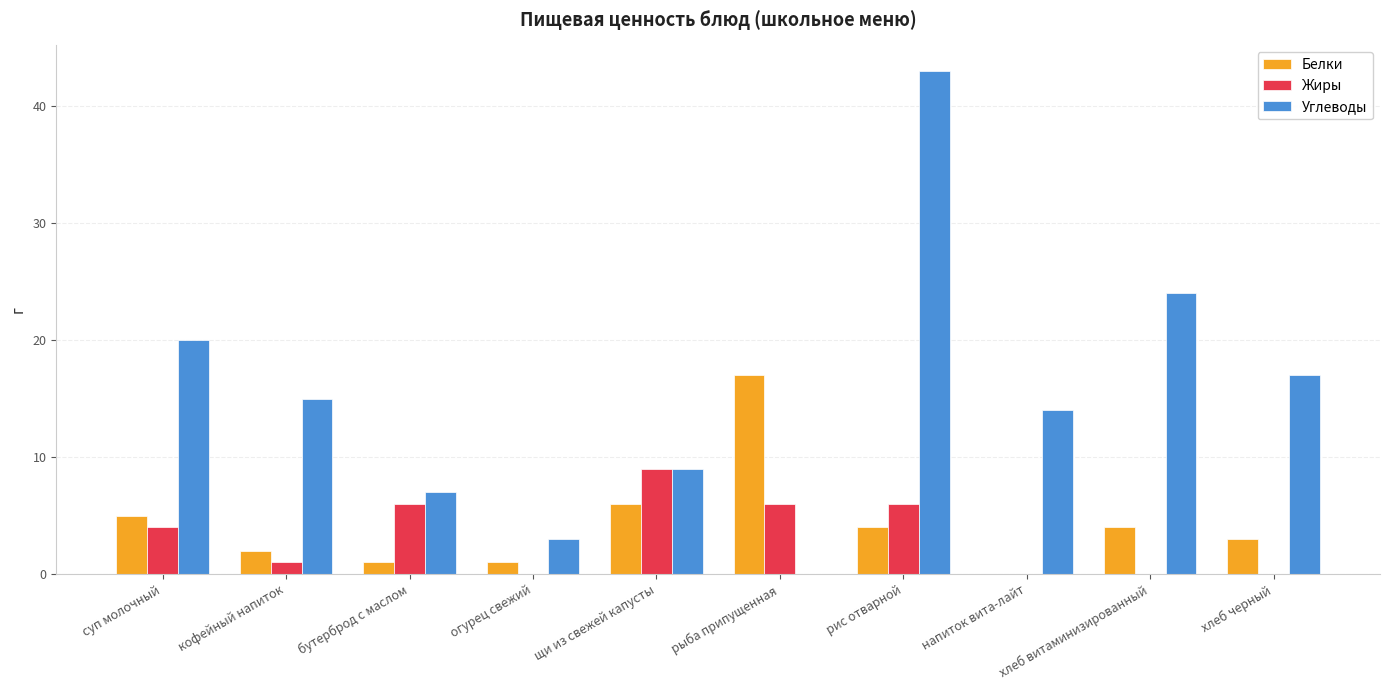

Between суп молочный and хлеб черный, which series saw the biggest shift?

Жиры